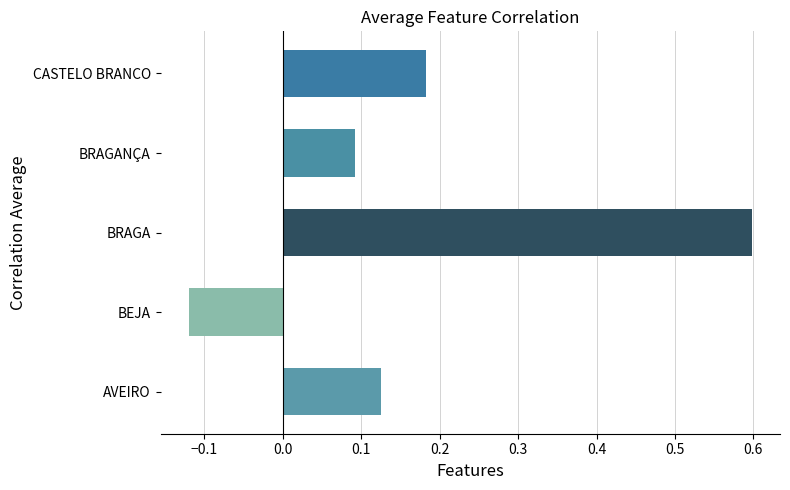

How many values are between 0 and 1?

4